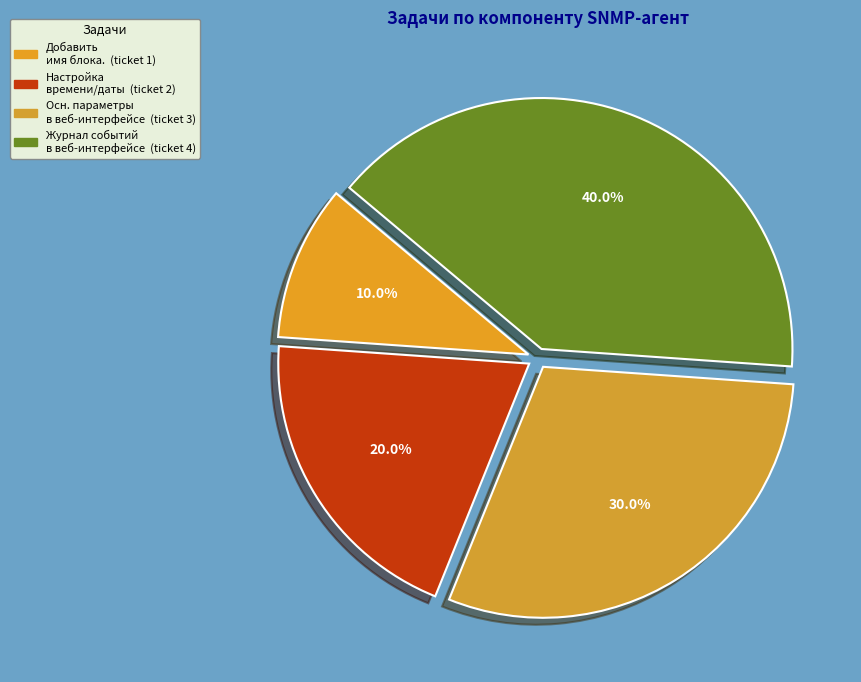

To the nearest percent, what is the average slice percentage?

25%